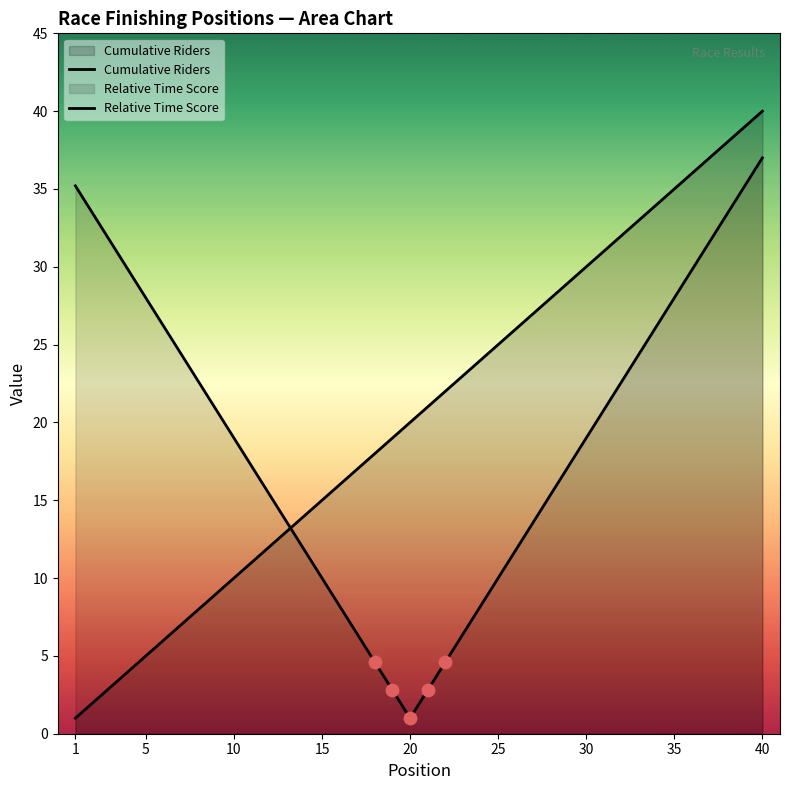

How many lines are shown in the chart?

2